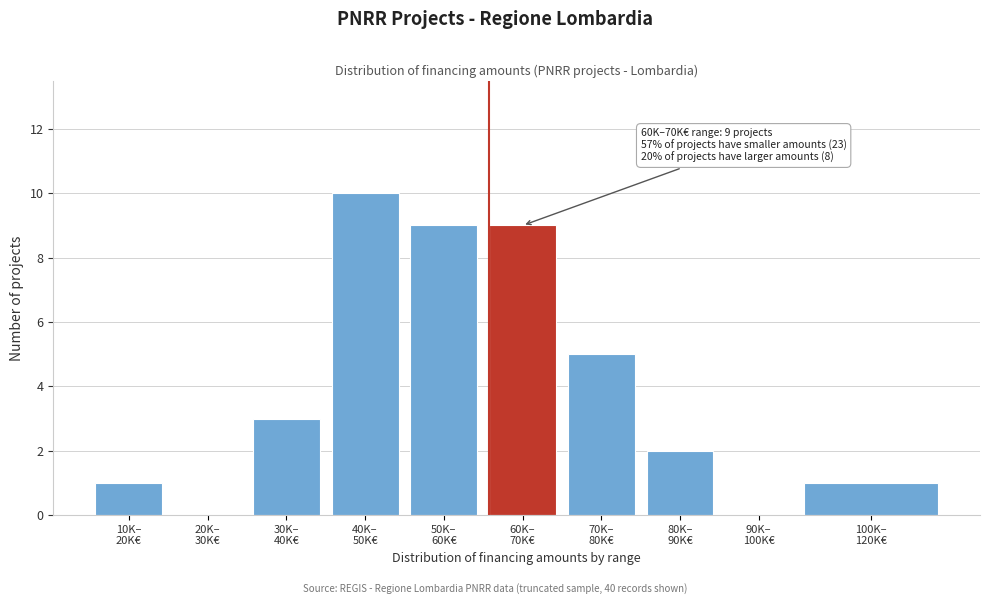

What is the maximum value shown in the chart?

10